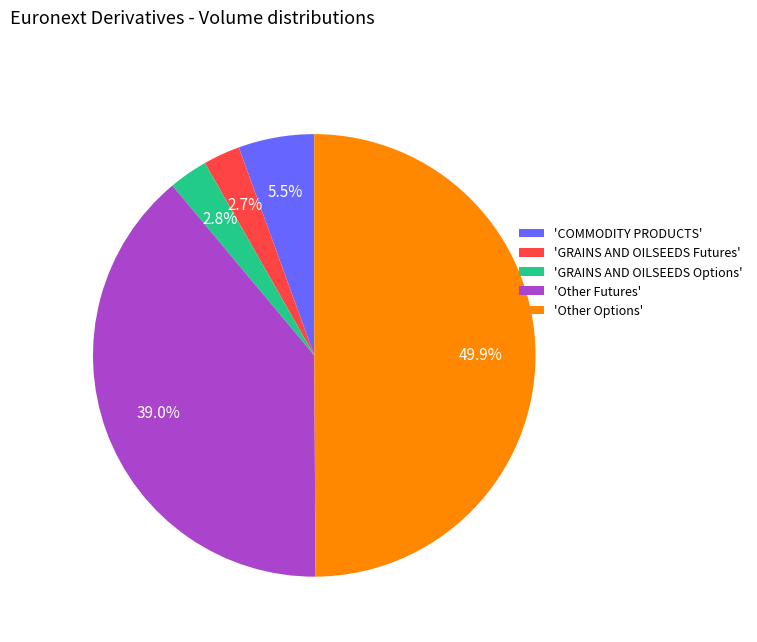

Is 'GRAINS AND OILSEEDS Options' the majority of the pie?

No